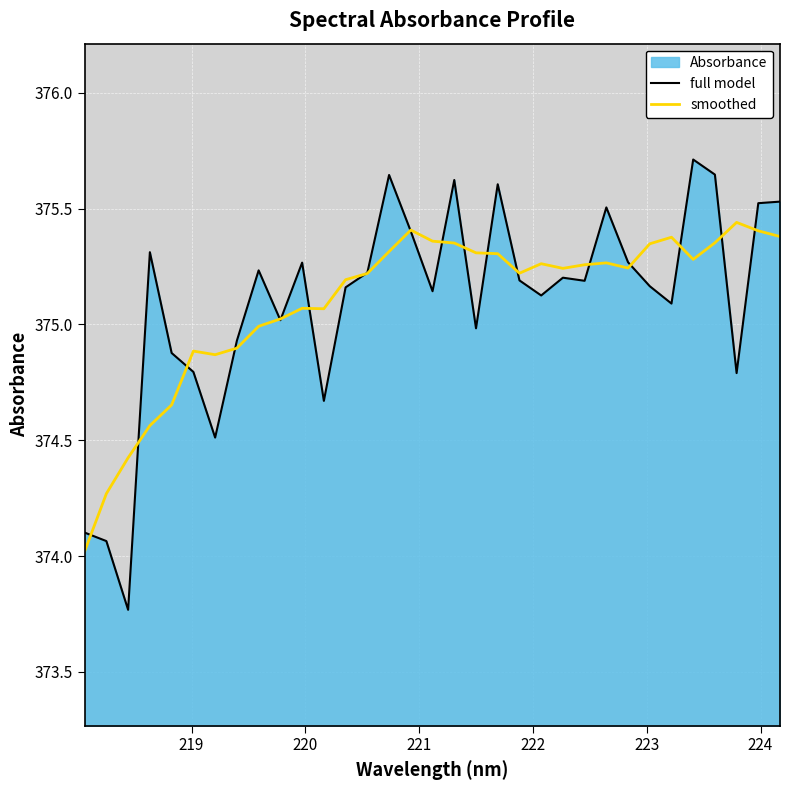

What is the greatest value displayed?

375.7